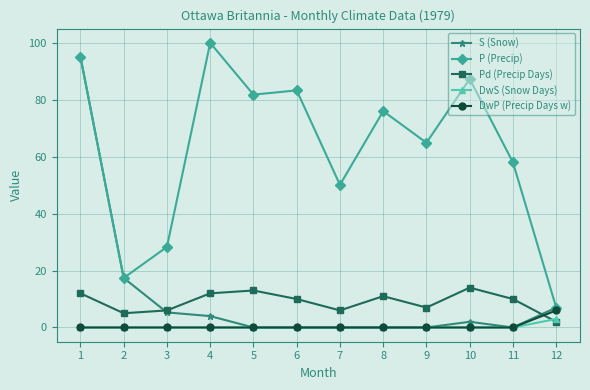

What is the difference between the maximum and minimum values in the S (Snow) series?

95.1